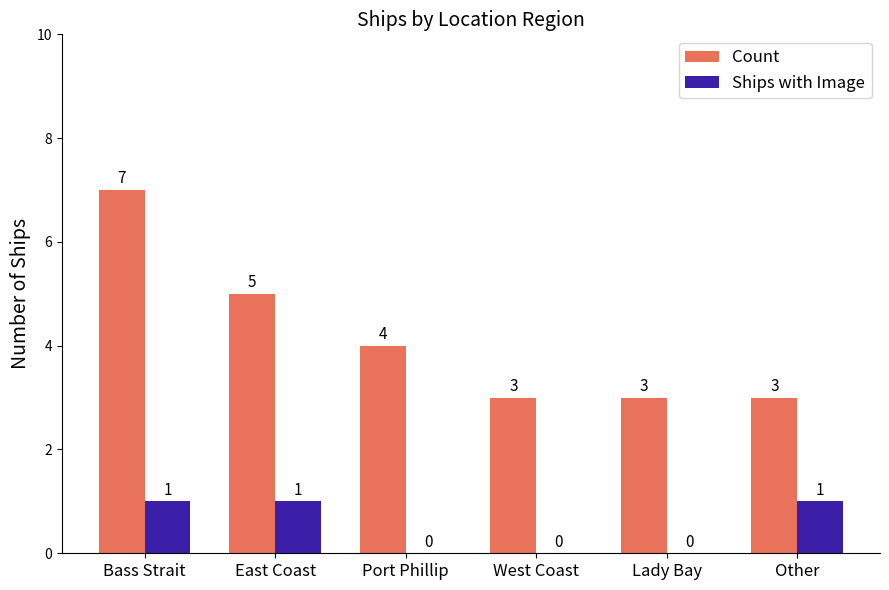

What is the greatest value displayed?

7